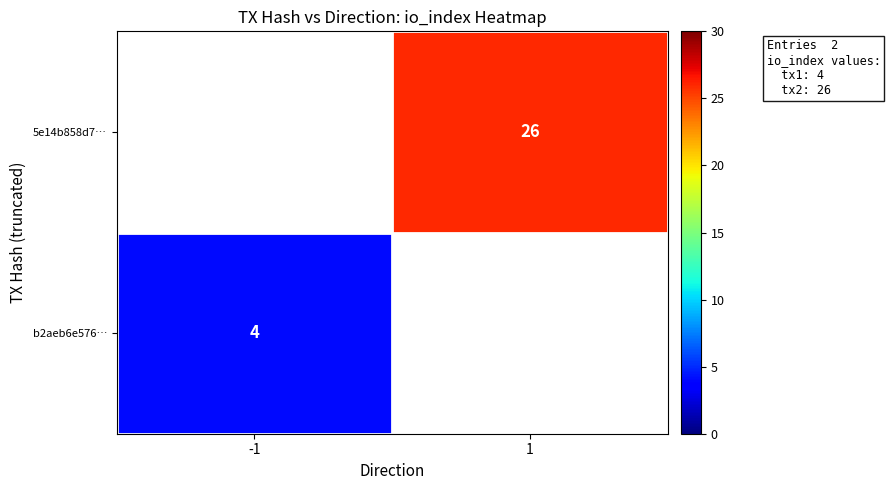

True or false: 5e14b858d7… has a value of 26 at 1.

True